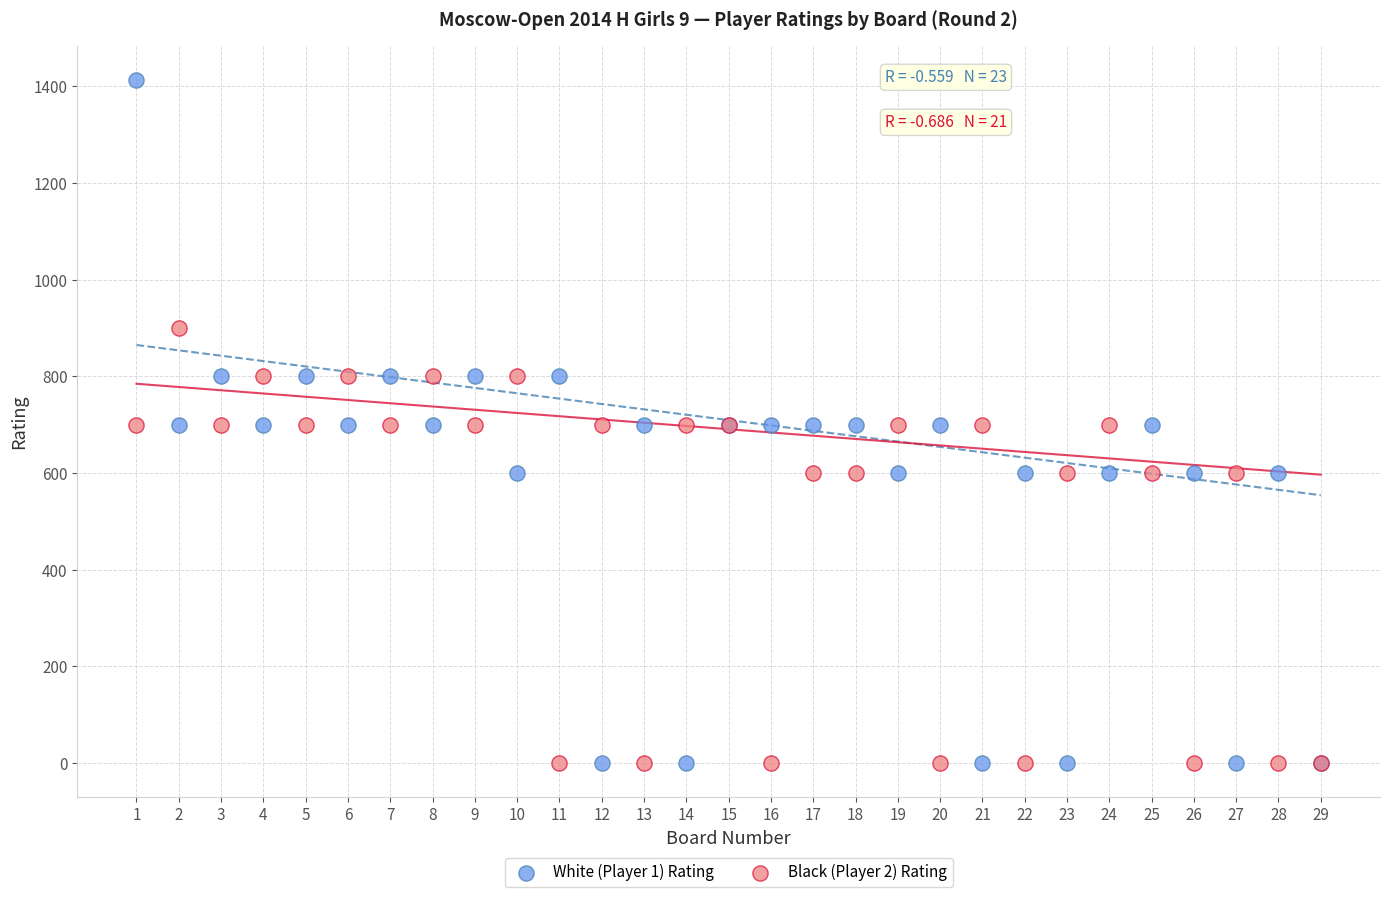

Which series has the largest Y range (max minus min)?

White (Player 1) Rating